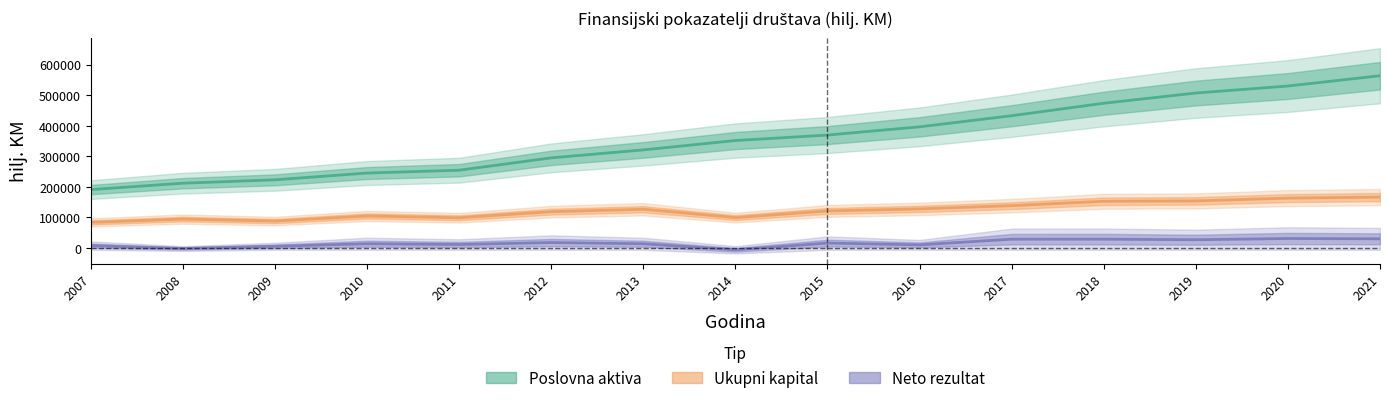

Which series has the largest total across all categories?

Poslovna aktiva